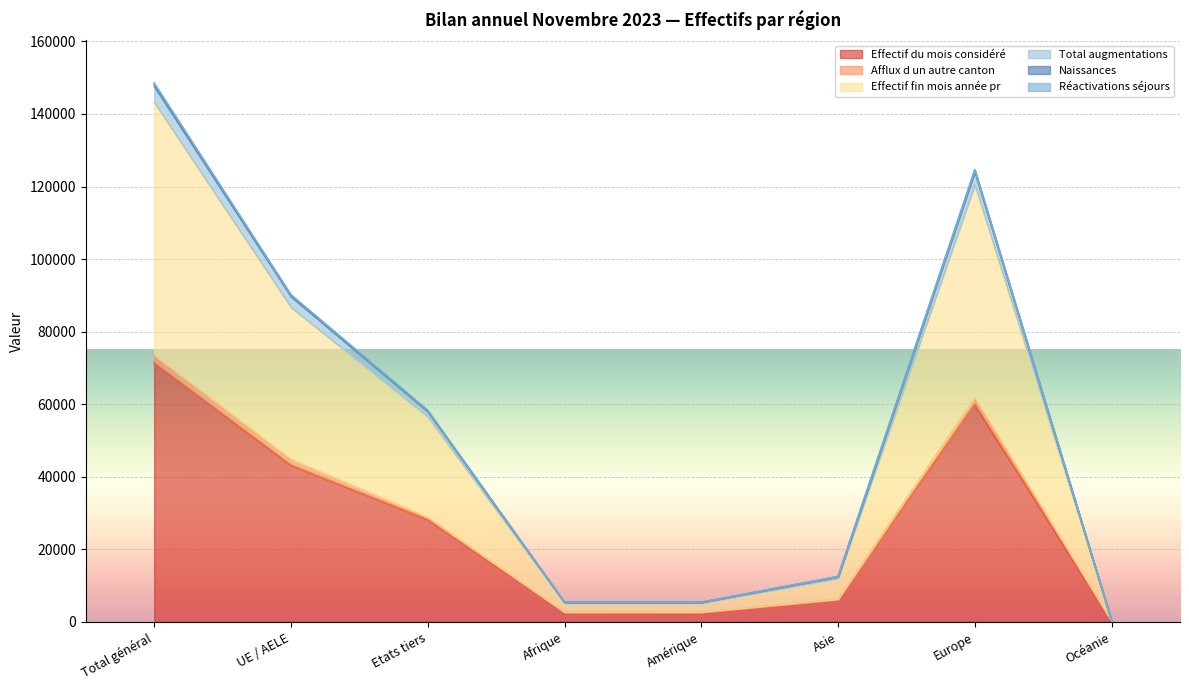

What is the value of the Naissances point at the 4th from the left?

5391